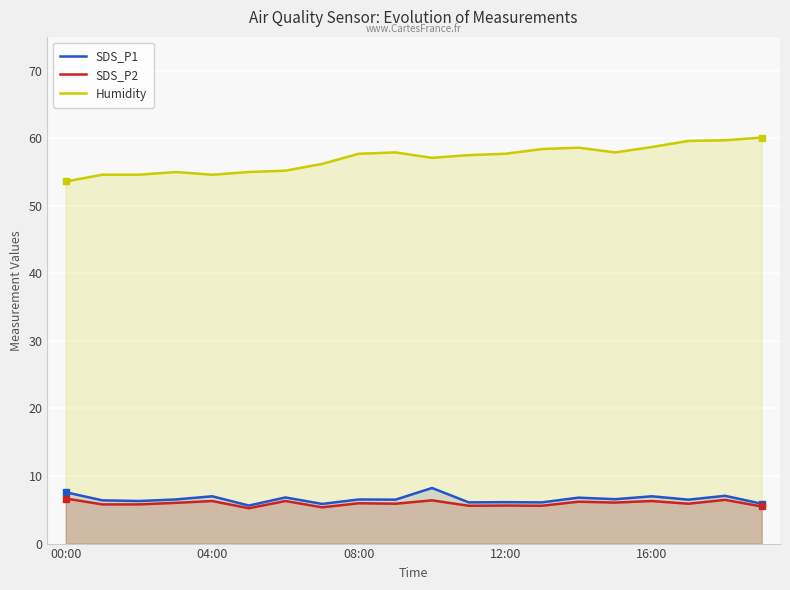

How many lines are shown in the chart?

3